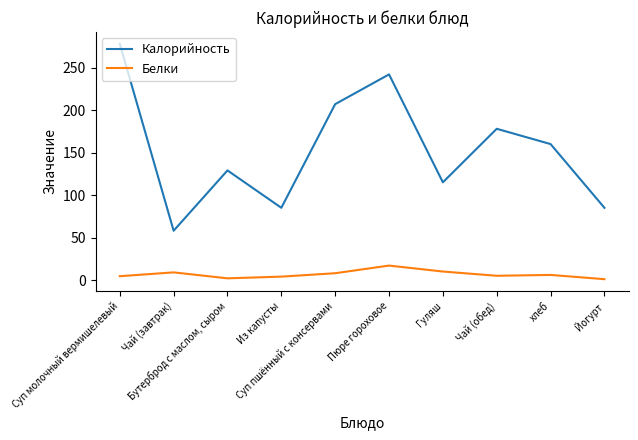

True or false: Калорийность and Белки cross at least once.

False